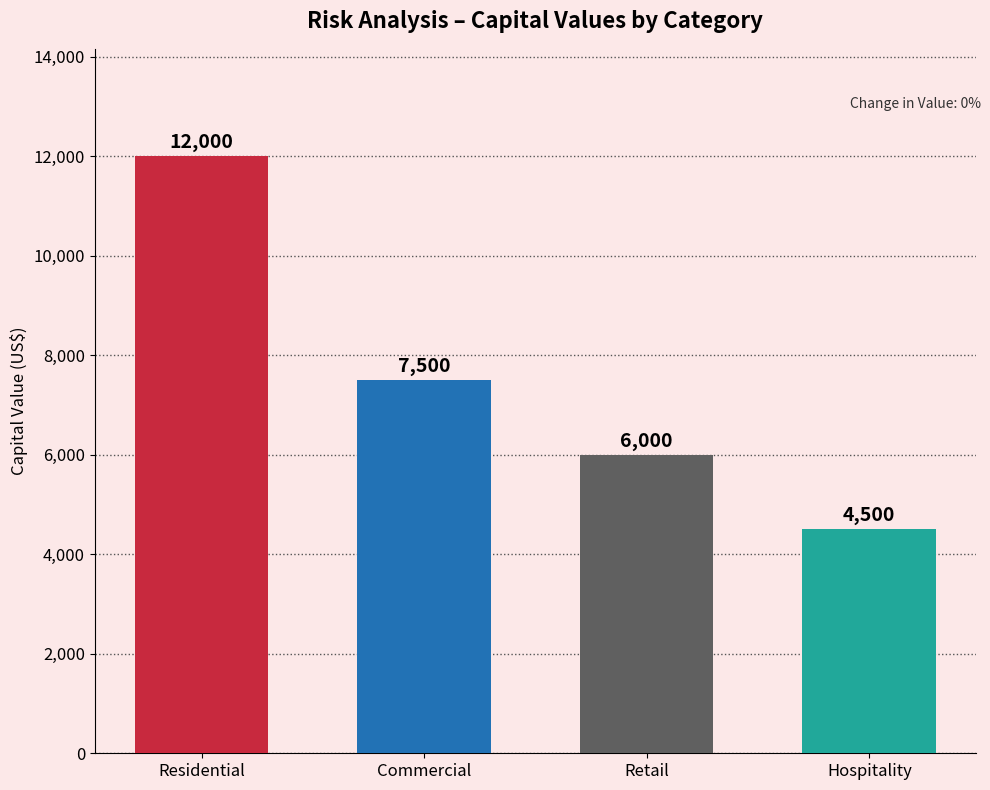

What is the change in value from Commercial to Retail?

-1500